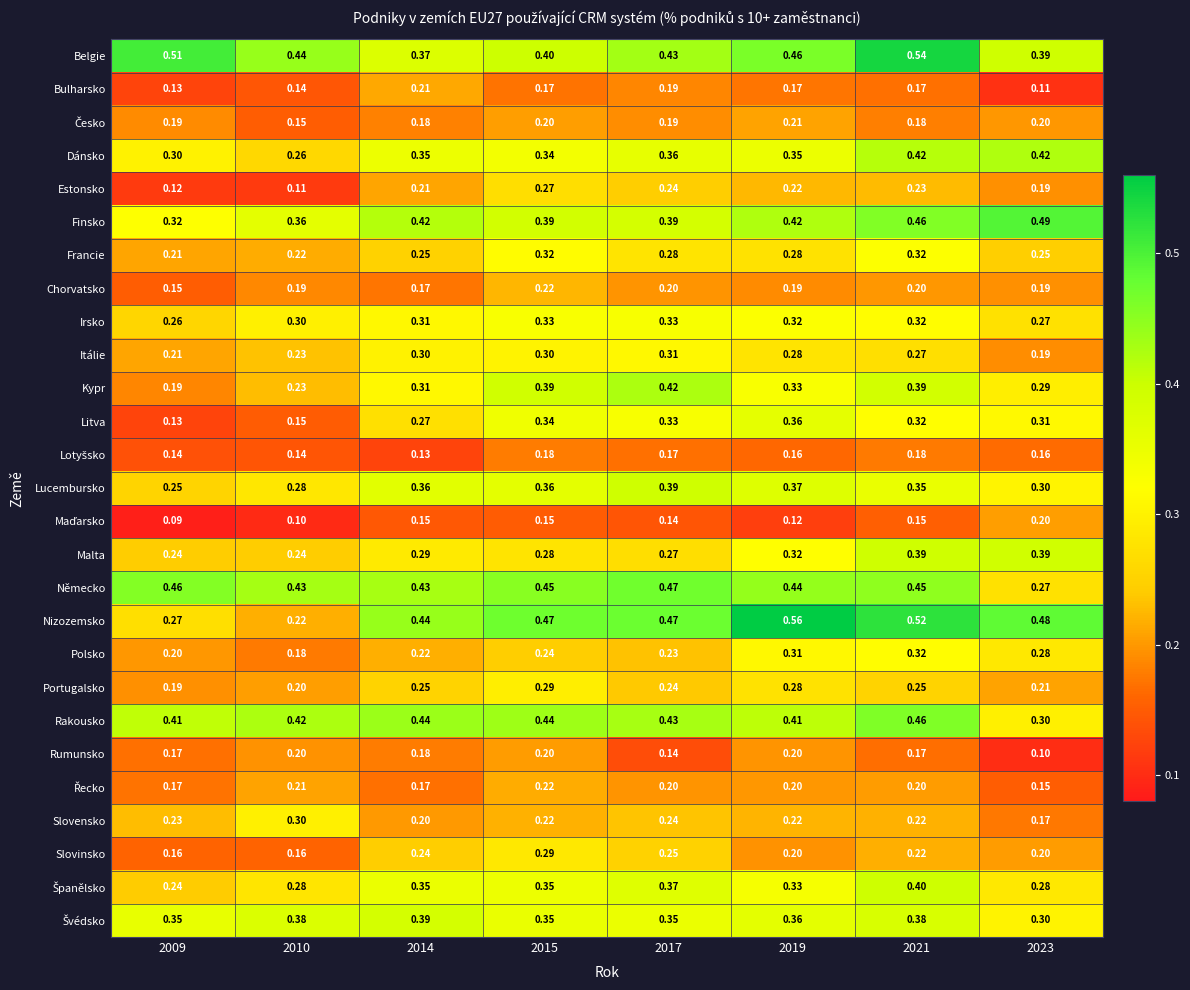

Between 2015 and 2021, which series saw the biggest shift?

Belgie